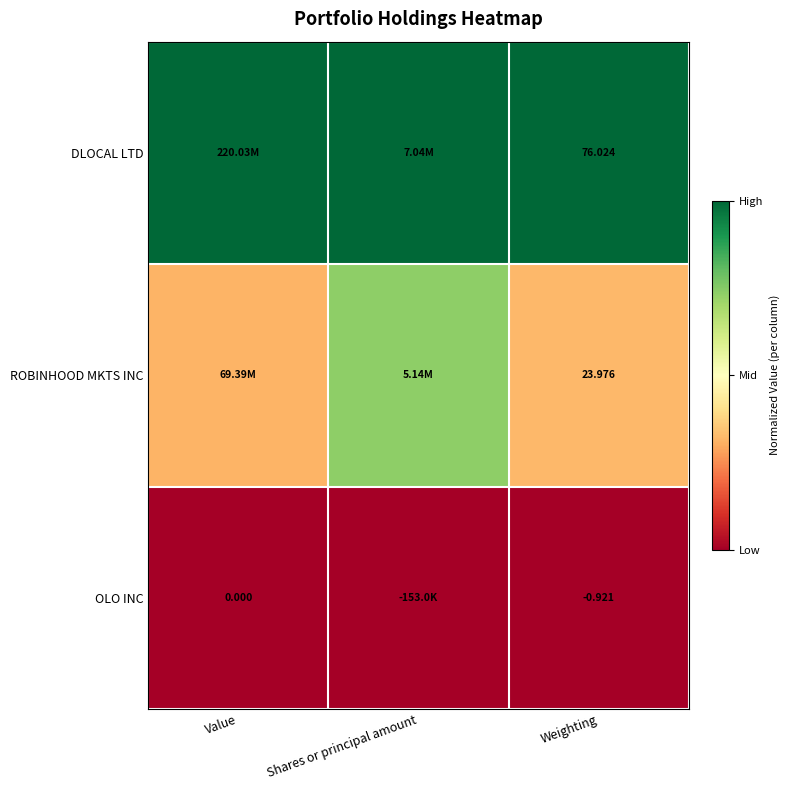

Which series changed the most between Shares or principal amount and Weighting?

ROBINHOOD MKTS INC